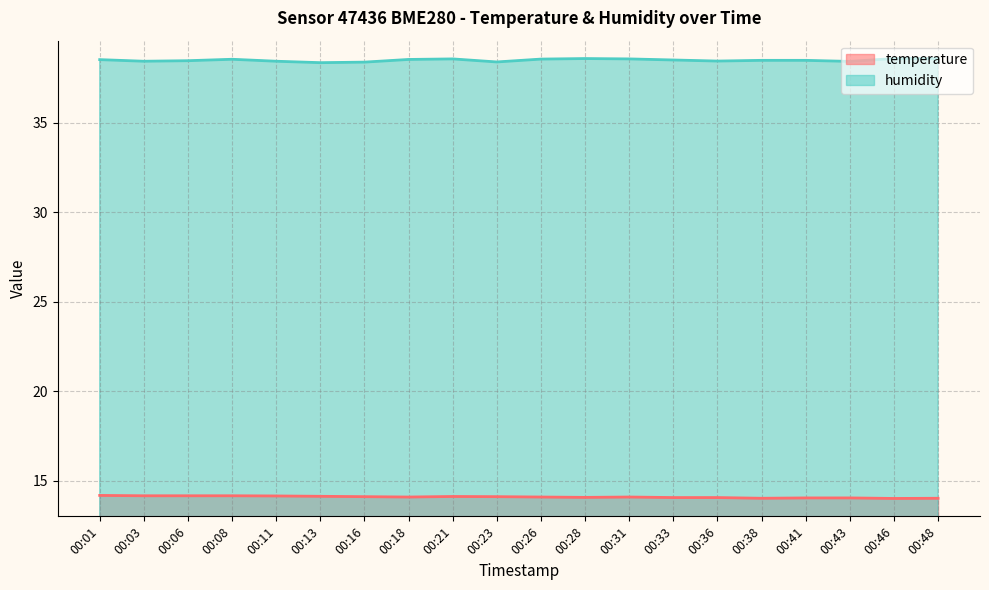

True or false: temperature has more than 2 points higher than both neighbors.

False